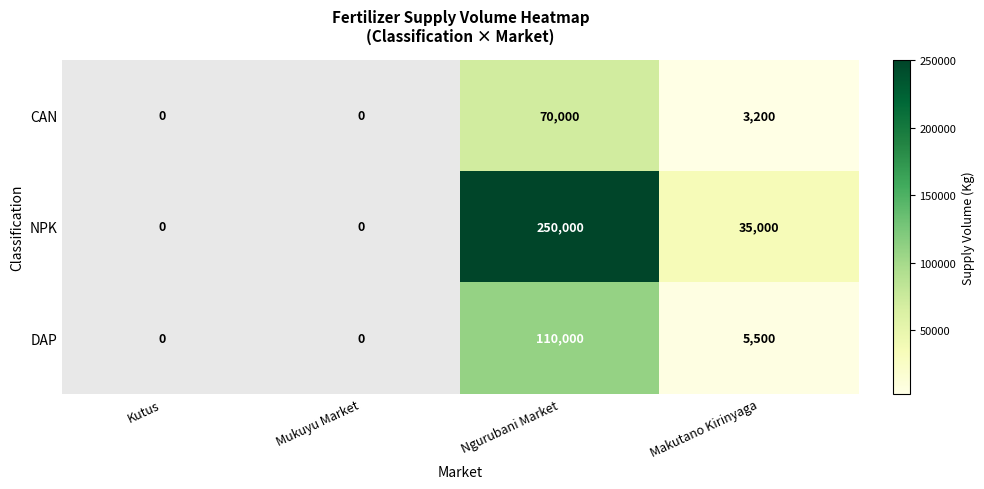

Rank the series at Ngurubani Market from lowest to highest value.

CAN, DAP, NPK